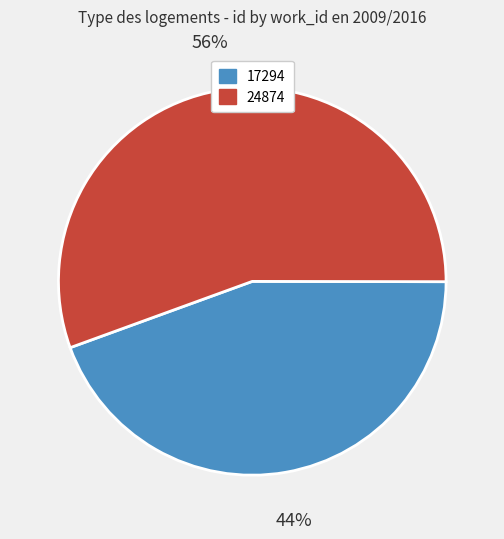

To the nearest percent, what is the average slice percentage?

50%